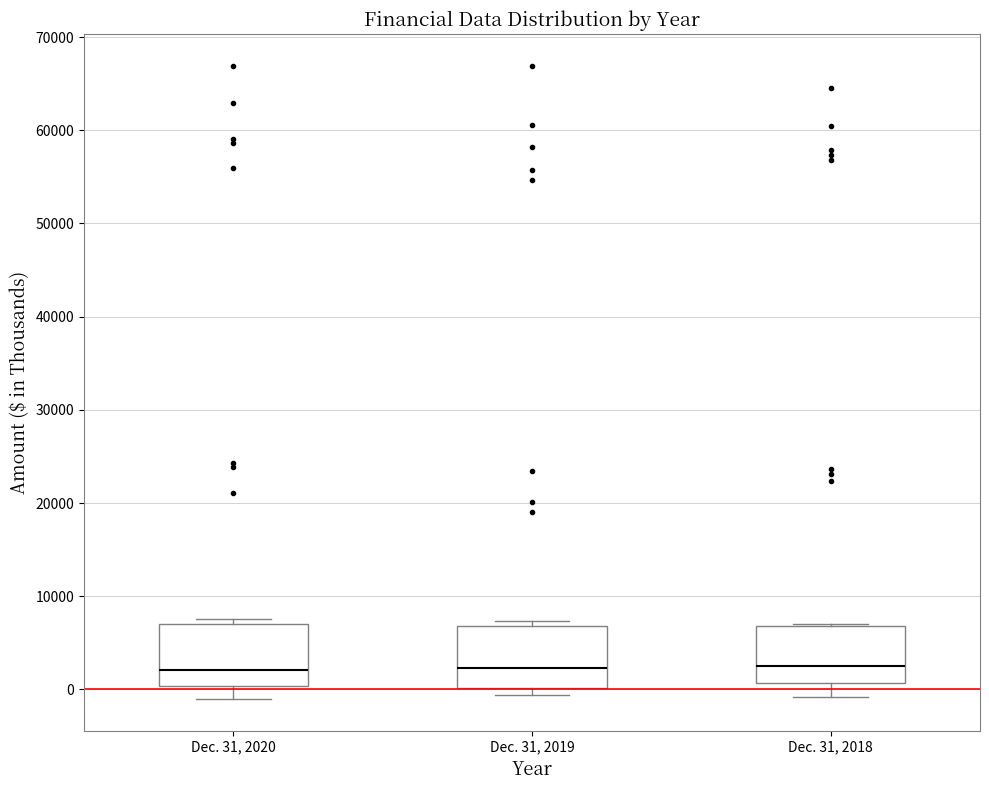

Reading left to right, transcribe this box plot: for each box, give where its median line is, the range the box spans, and where its two whiskers end, as read against the y-axis. The values are not printed on the chart, so give them approximately, as read against the axis.

Dec. 31, 2020: median 2000, box 0 to 7000, whiskers -1000 to 8000
Dec. 31, 2019: median 2000, box 0 to 7000, whiskers -1000 to 7000 (just above the box's upper edge)
Dec. 31, 2018: median 2000, box 1000 to 7000, whiskers -1000 to 7000